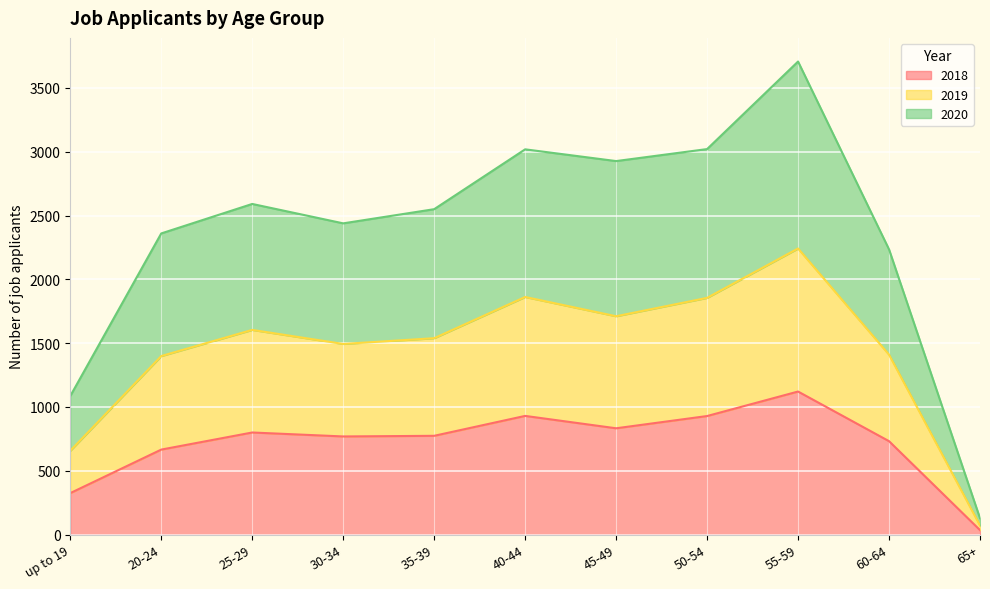

What is the label of the 11th point from the left?

65+